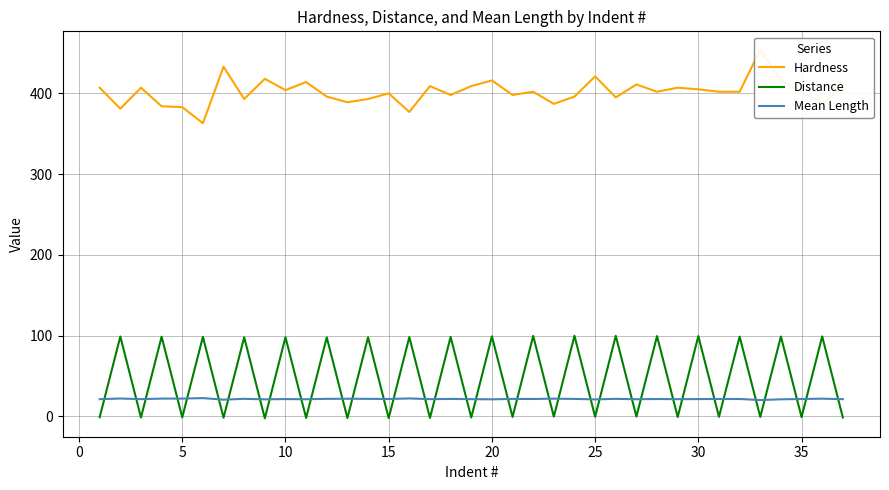

How many intersections are there between Mean Length and Distance?

36